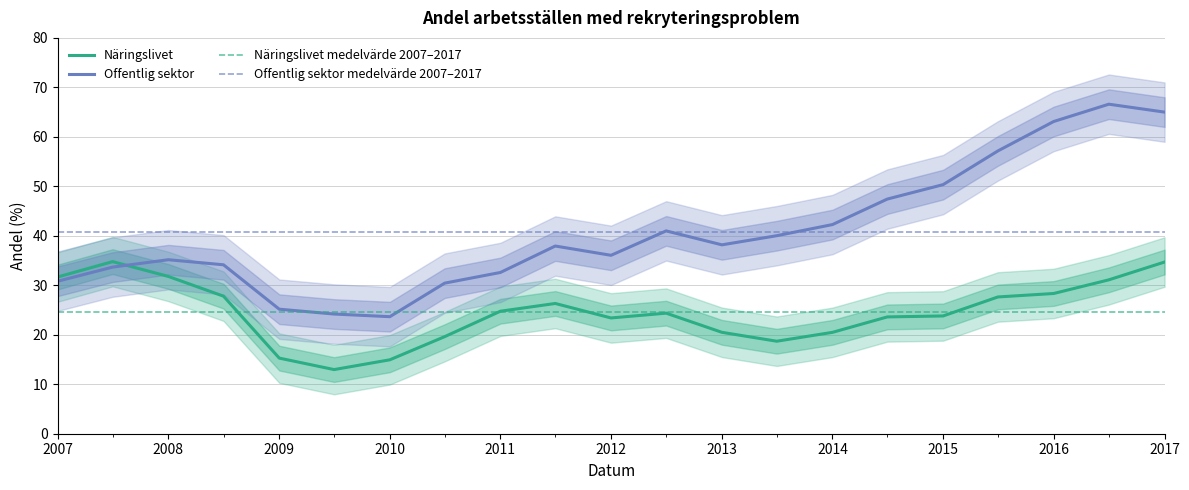

How many intersections are there between Offentlig sektor and Näringslivet?

1